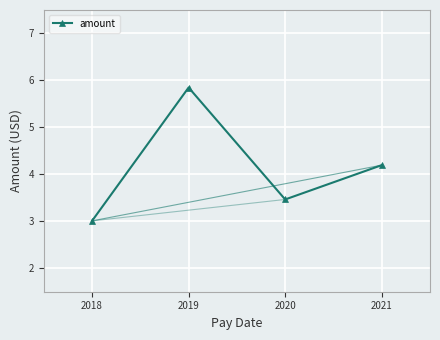

What is the value of the 1st point from the left?

3.0